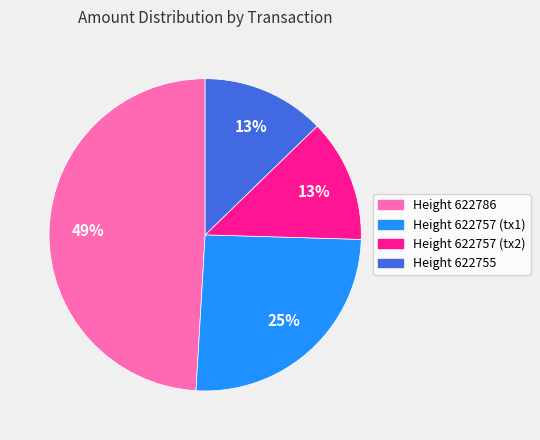

To the nearest percent, what percentage of the pie is Height 622786?

49%